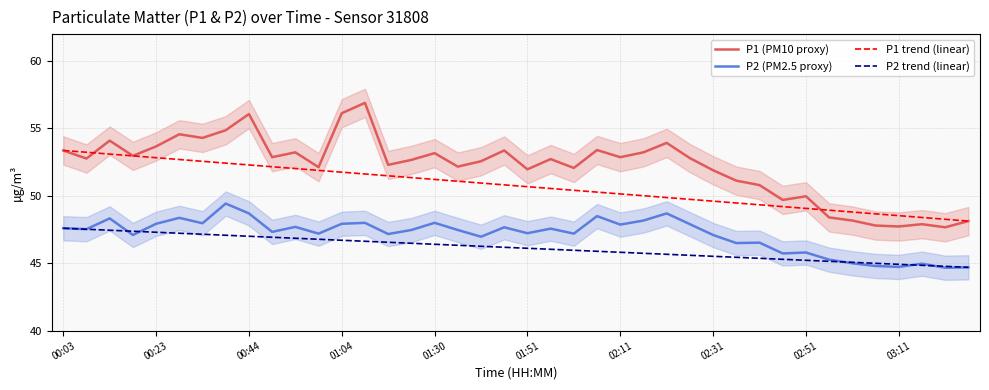

What is the lowest value of the P1 trend (linear) series?

48.1